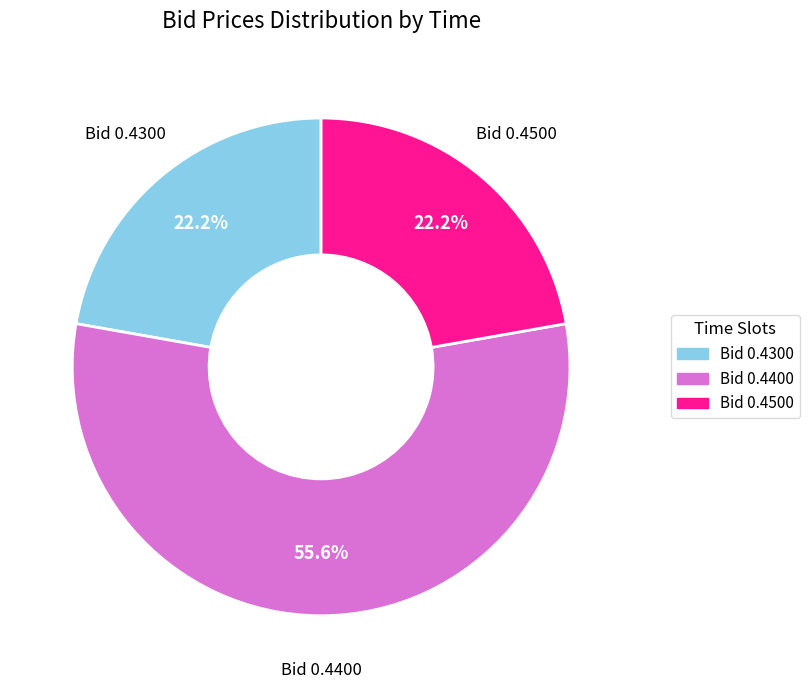

To the nearest percent, what is the average slice percentage?

33%